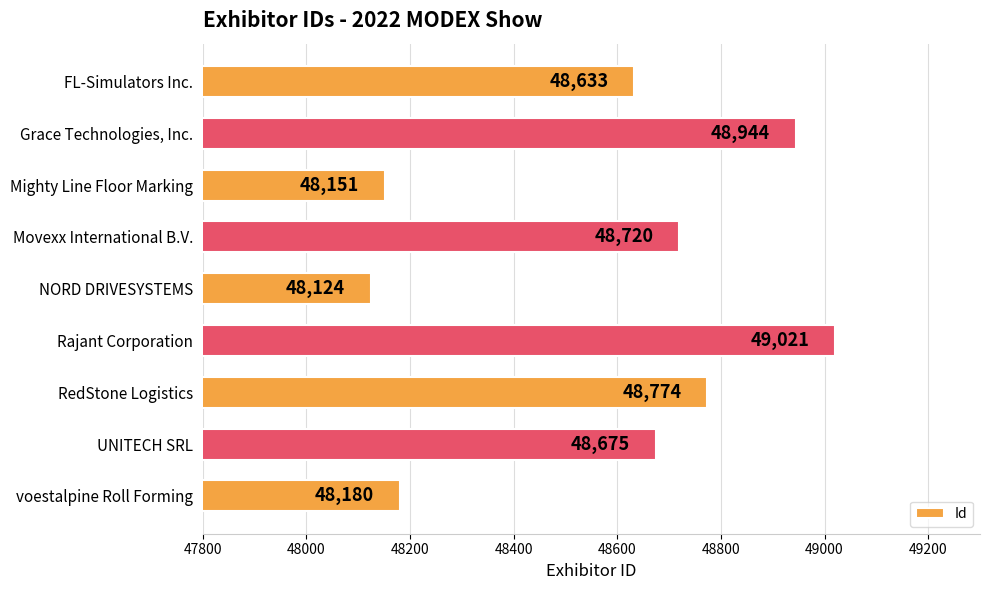

Which category has the lowest value across all series?

NORD DRIVESYSTEMS